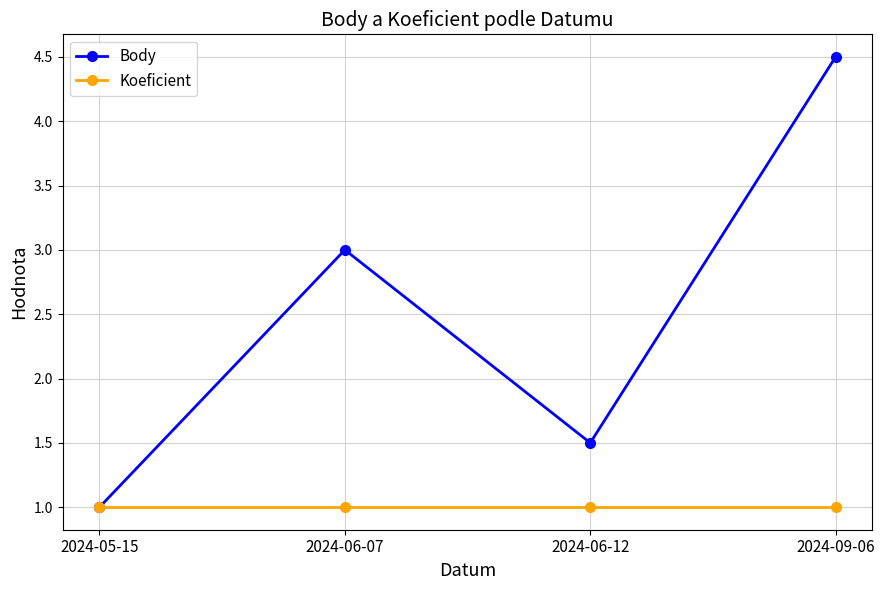

What value does the Koeficient series have at 2024-06-07?

1.0